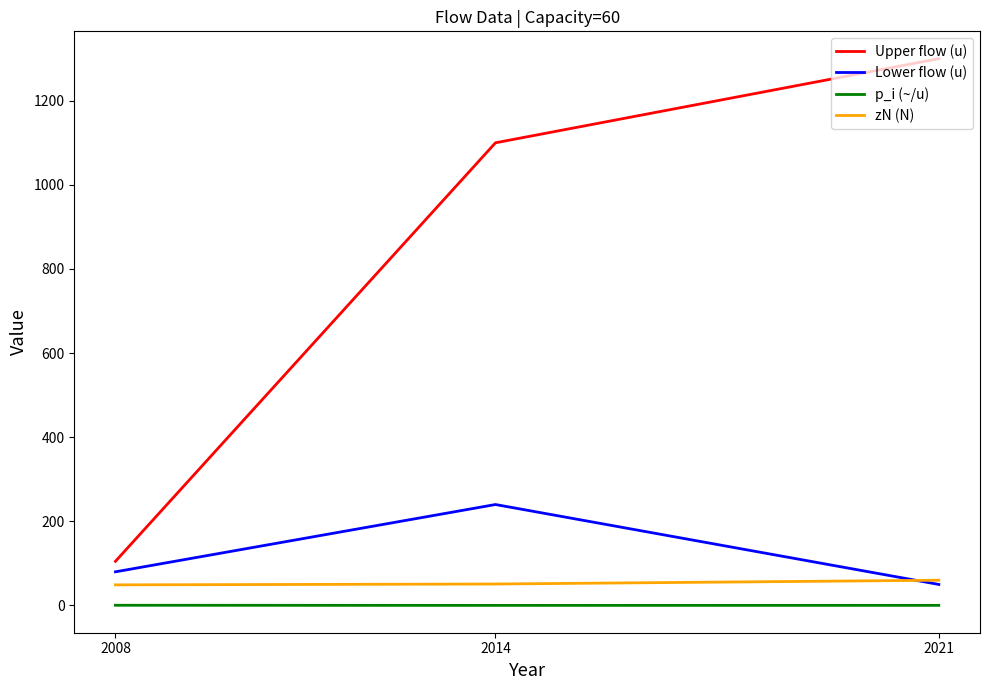

Rank the categories by Upper flow (u) value from lowest to highest.

2008, 2014, 2021